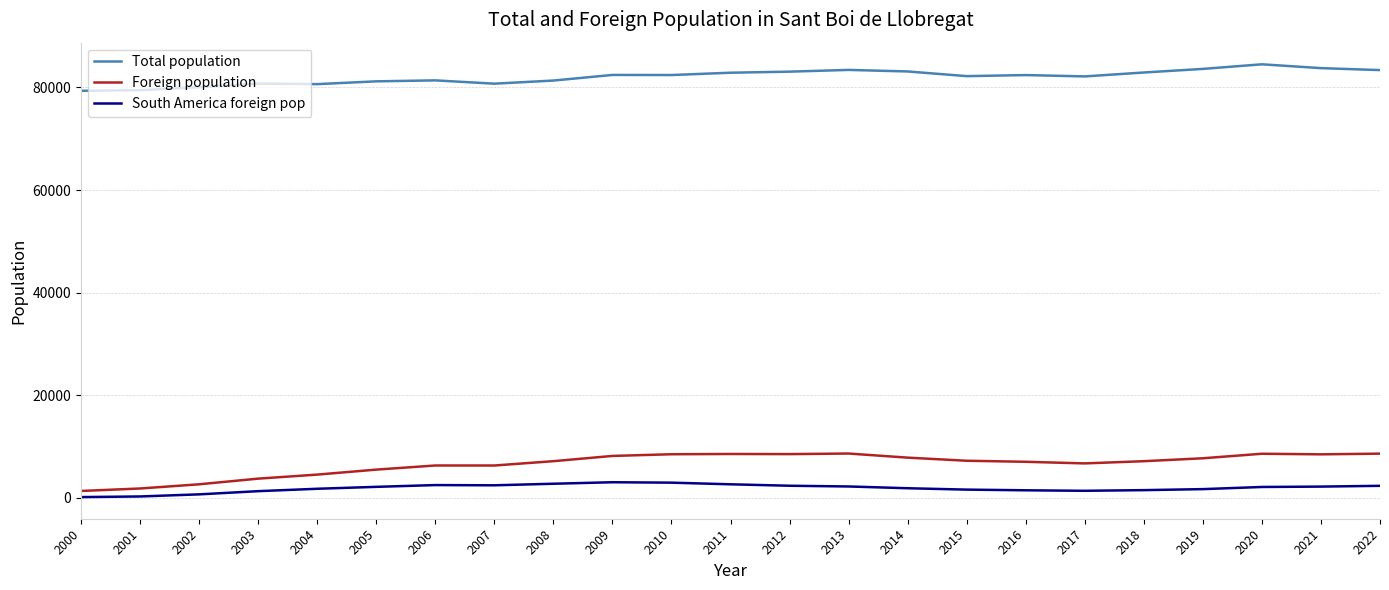

Which series has the largest total across all categories?

Total population